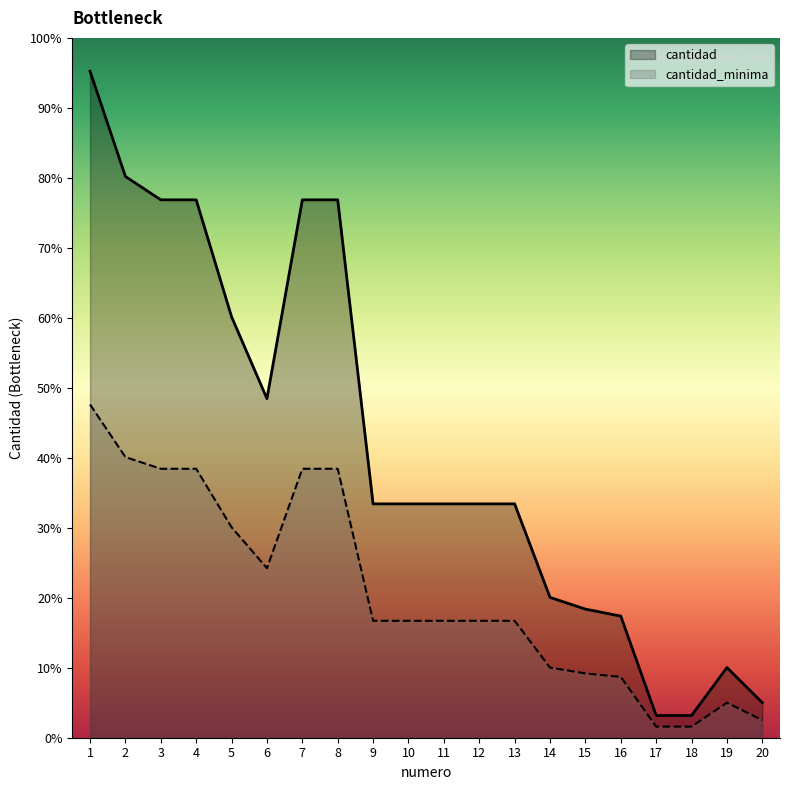

Reading right to left, extract all data points from this chart.

cantidad_minima: 20=3000	19=6000	18=1900	17=1900	16=10400	15=11000	14=12000	13=20000	12=20000	11=20000	10=20000	9=20000	8=46000	7=46000	6=29000	5=36000	4=46000	3=46000	2=48000	1=57000
cantidad: 20=1500	19=3000	18=950	17=950	16=5200	15=5500	14=6000	13=10000	12=10000	11=10000	10=10000	9=10000	8=23000	7=23000	6=14500	5=18000	4=23000	3=23000	2=24000	1=28500